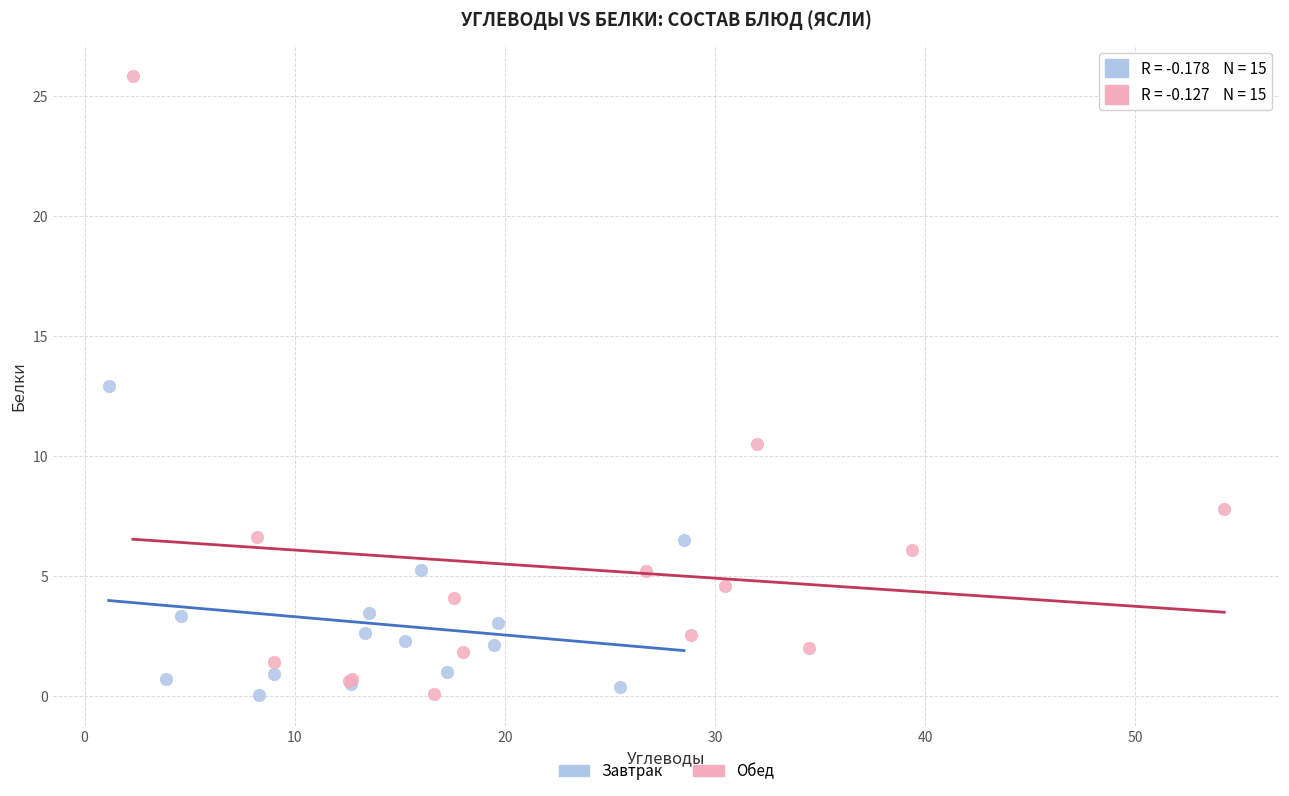

Which series has the widest spread of Y values?

Обед